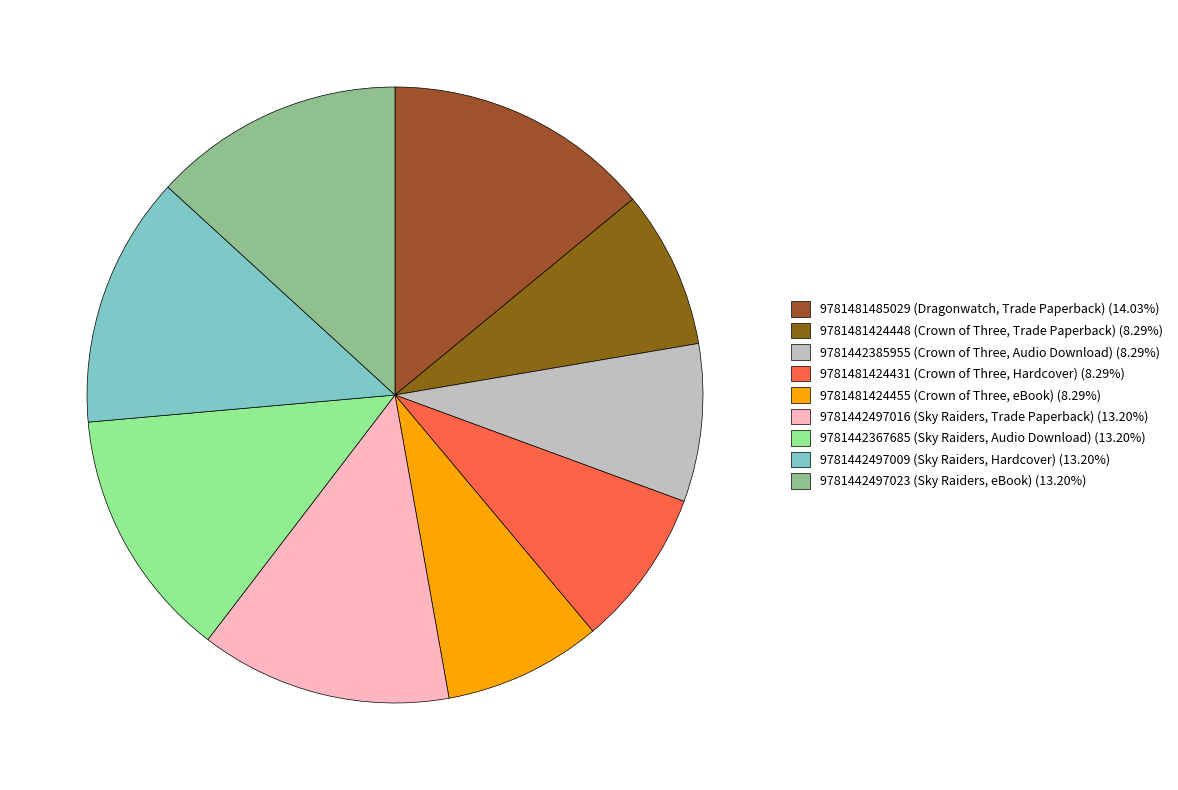

How many slices are in this pie chart?

9